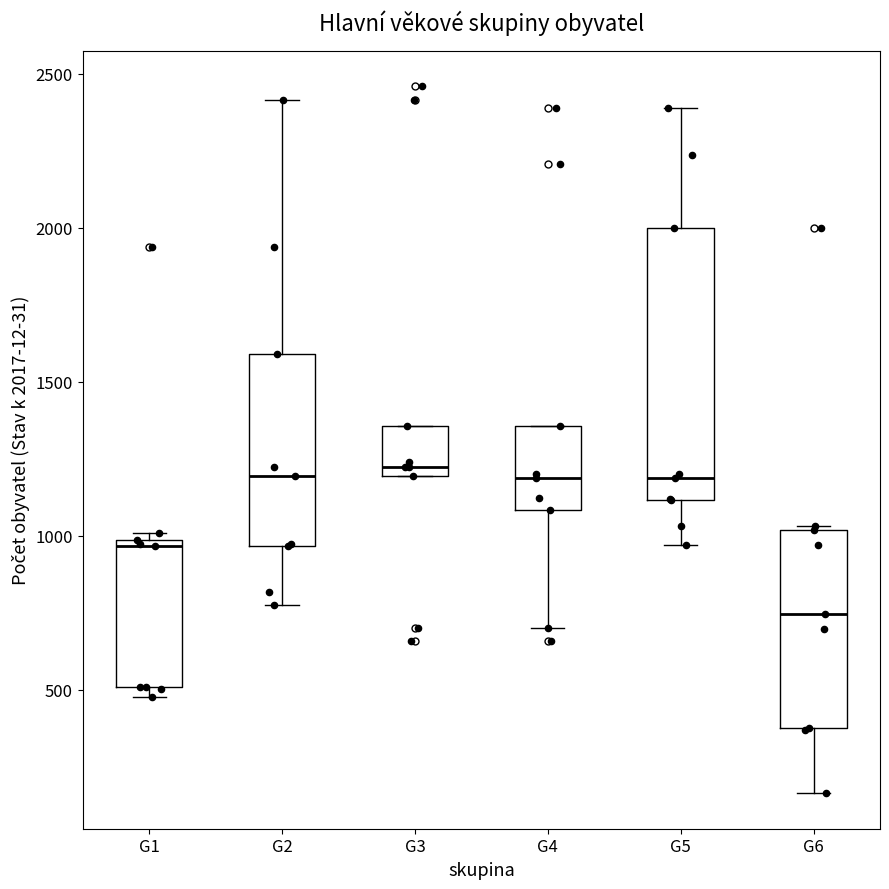

Which box is the tallest, from its lower edge to its upper edge?

G5